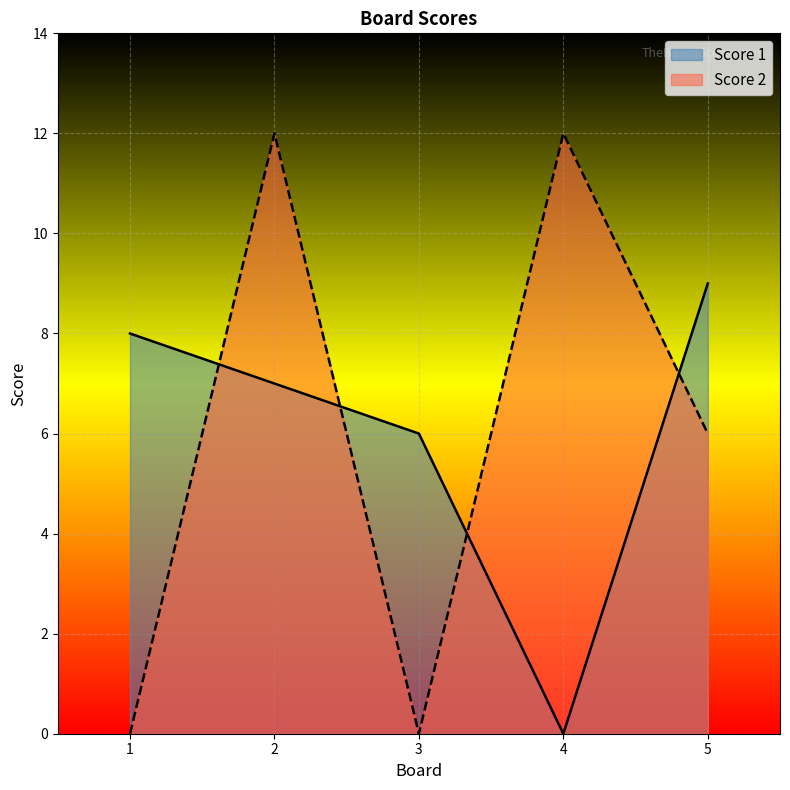

Which series has the widest spread of values?

Score 2